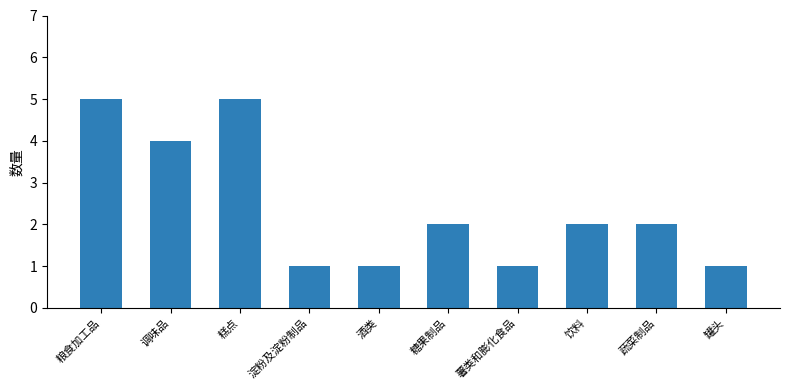

How many bars are there in total?

10